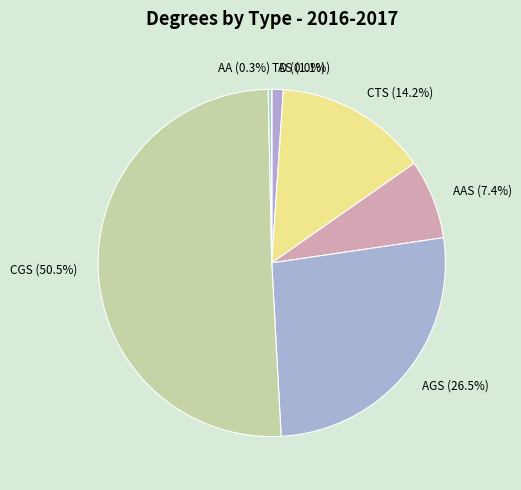

Combined, do TD and AGS account for over 50%?

No